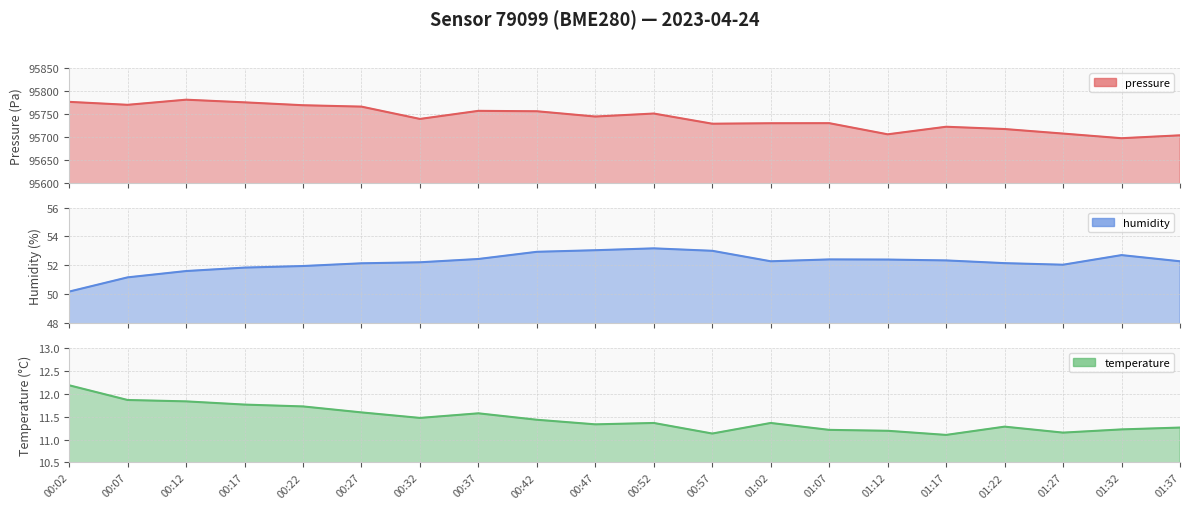

True or false: humidity and pressure cross at least once.

False